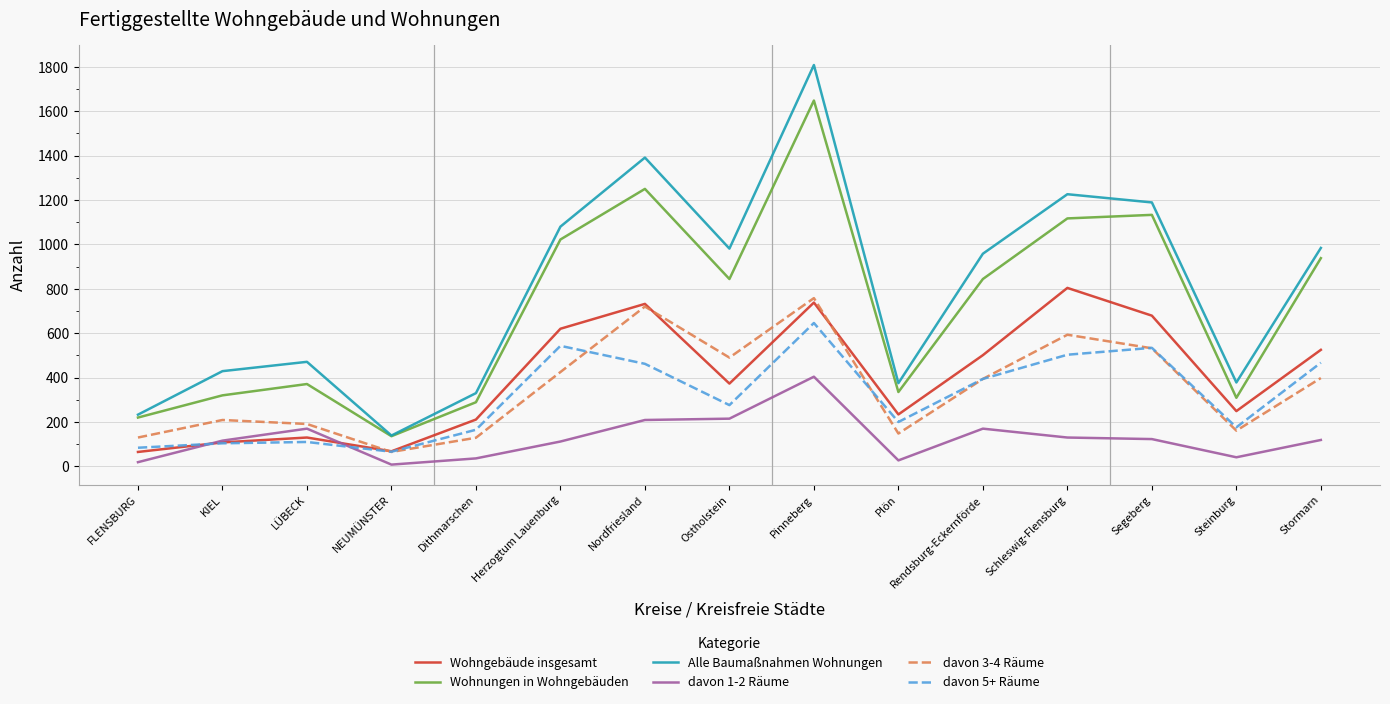

What is the minimum value shown in the chart?

8